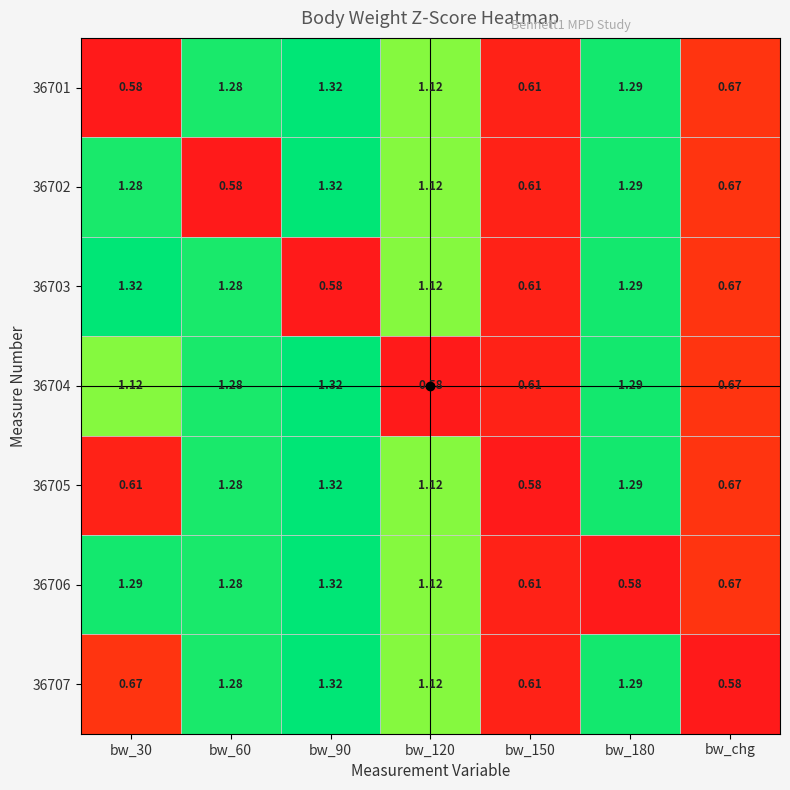

Is the value of 36703 at bw_30 greater than the value of 36701 at bw_120?

Yes